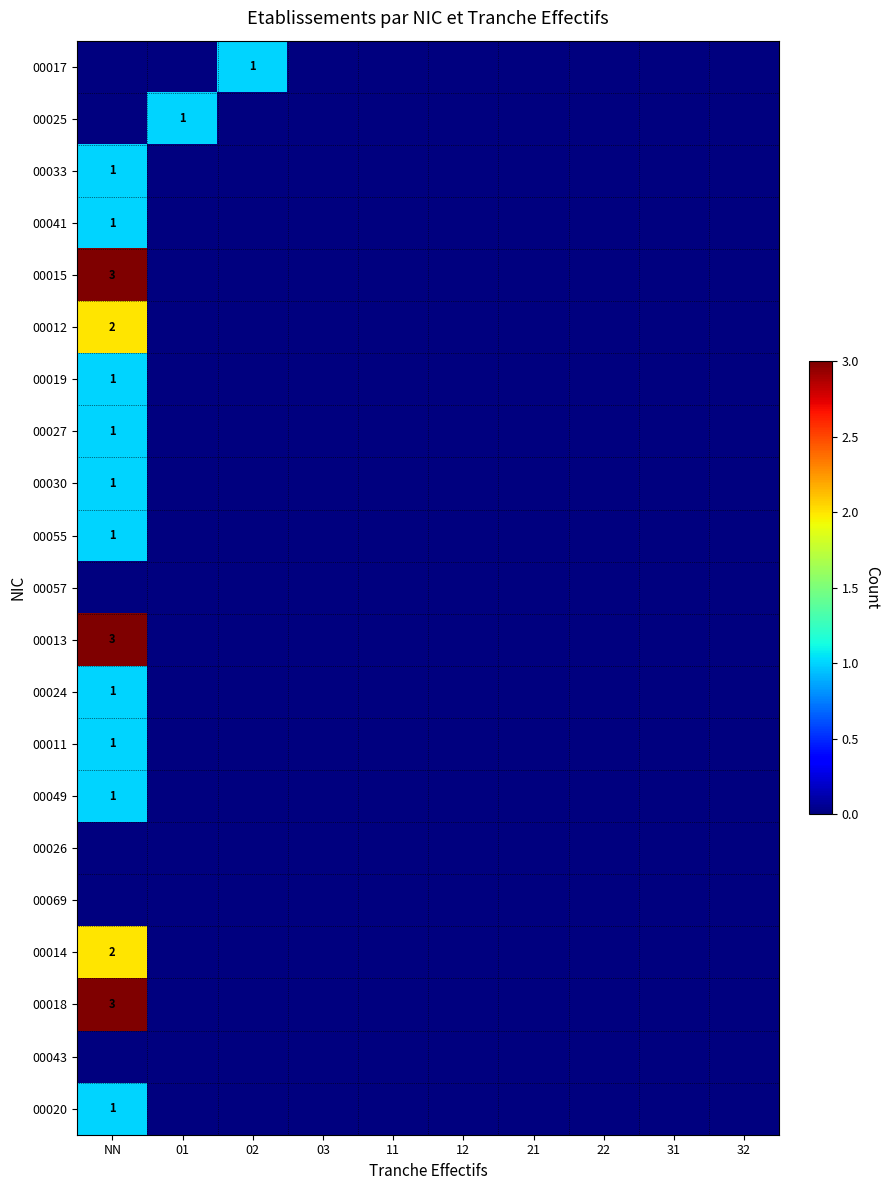

True or false: 00020 has a value of 1 at NN.

True